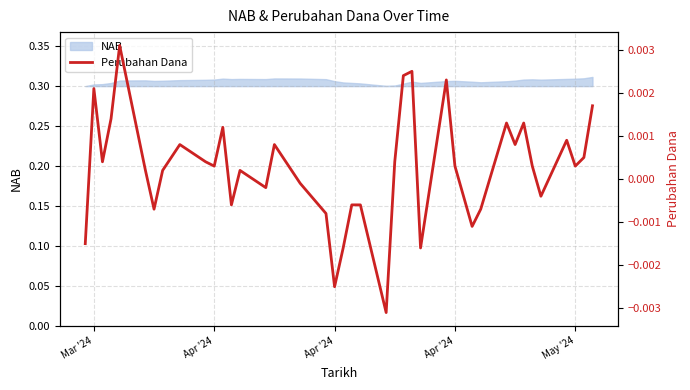

Where is the first local minimum?

Apr '24